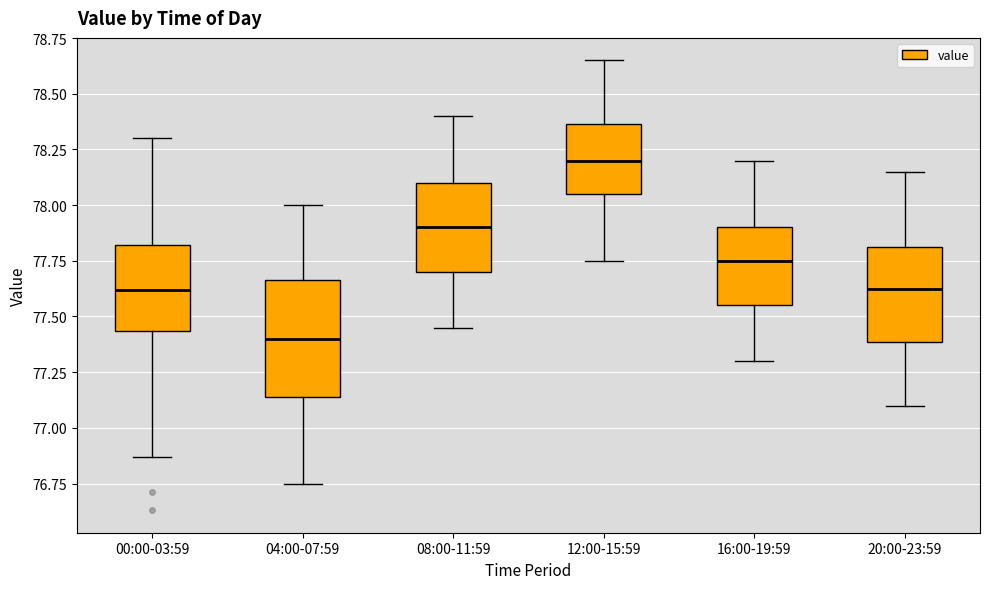

Reading left to right, transcribe this box plot: for each box, give where its median line is, the range the box spans, and where its two whiskers end, as read against the y-axis. The values are not printed on the chart, so give them approximately, as read against the axis.

00:00-03:59: median 77.60, box 77.45 to 77.80, whiskers 76.85 to 78.30
04:00-07:59: median 77.40, box 77.15 to 77.65, whiskers 76.75 to 78.00
08:00-11:59: median 77.90, box 77.70 to 78.10, whiskers 77.45 to 78.40
12:00-15:59: median 78.20, box 78.05 to 78.35, whiskers 77.75 to 78.65
16:00-19:59: median 77.75, box 77.55 to 77.90, whiskers 77.30 to 78.20
20:00-23:59: median 77.65, box 77.40 to 77.80, whiskers 77.10 to 78.15